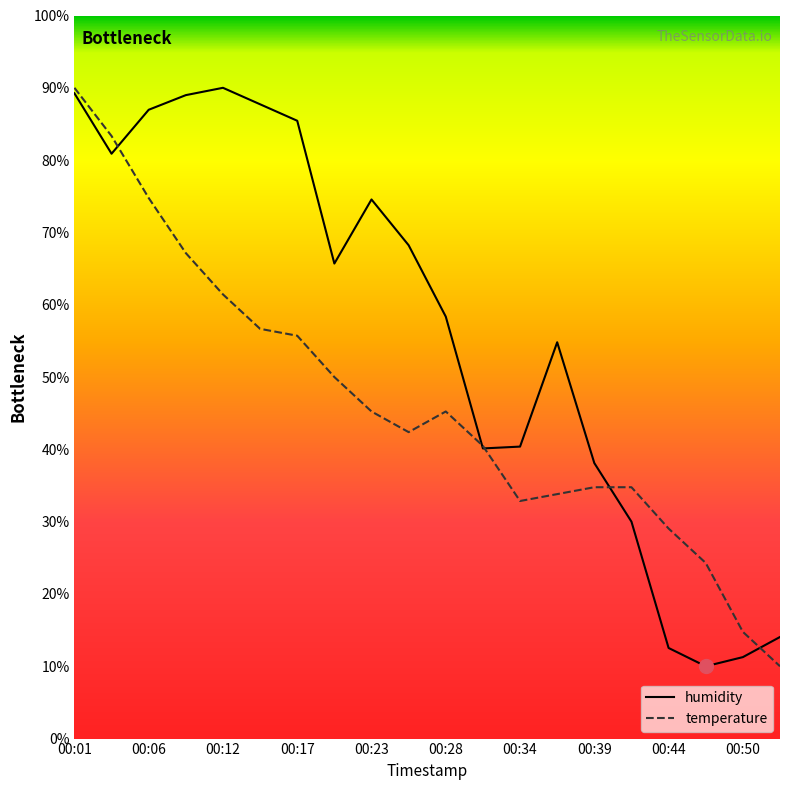

Which series has the largest total across all categories?

humidity